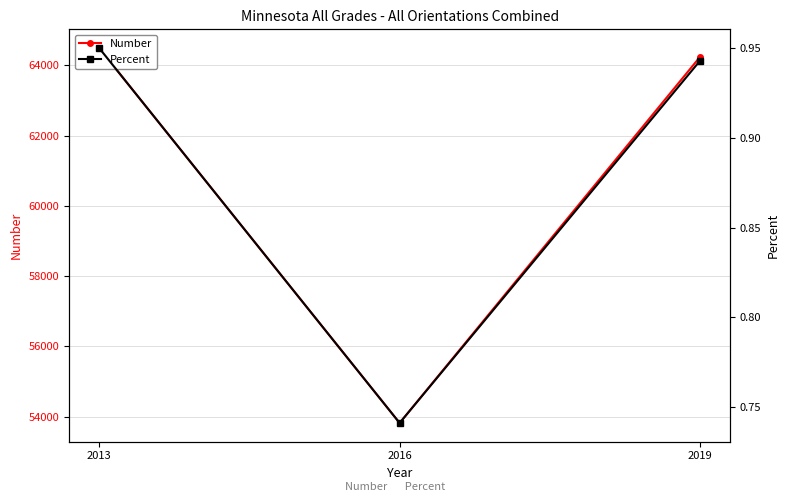

What is the value of the Percent point at the 2nd from the left?

0.7